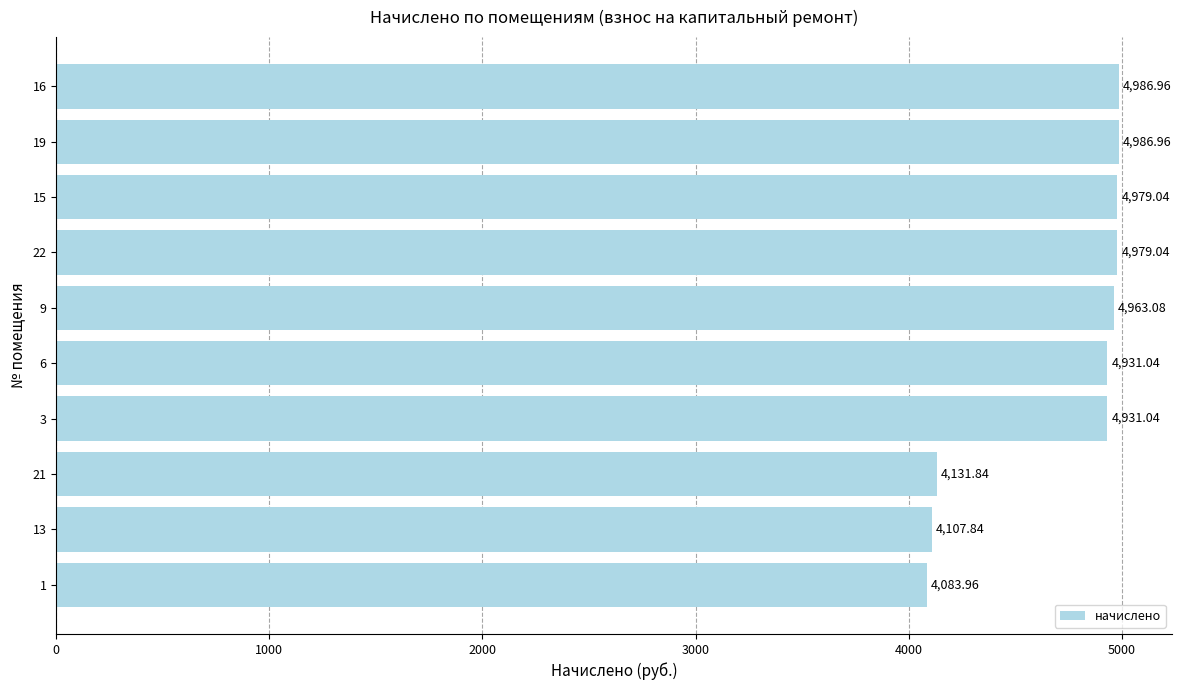

Between 9 and 15, which is larger?

15